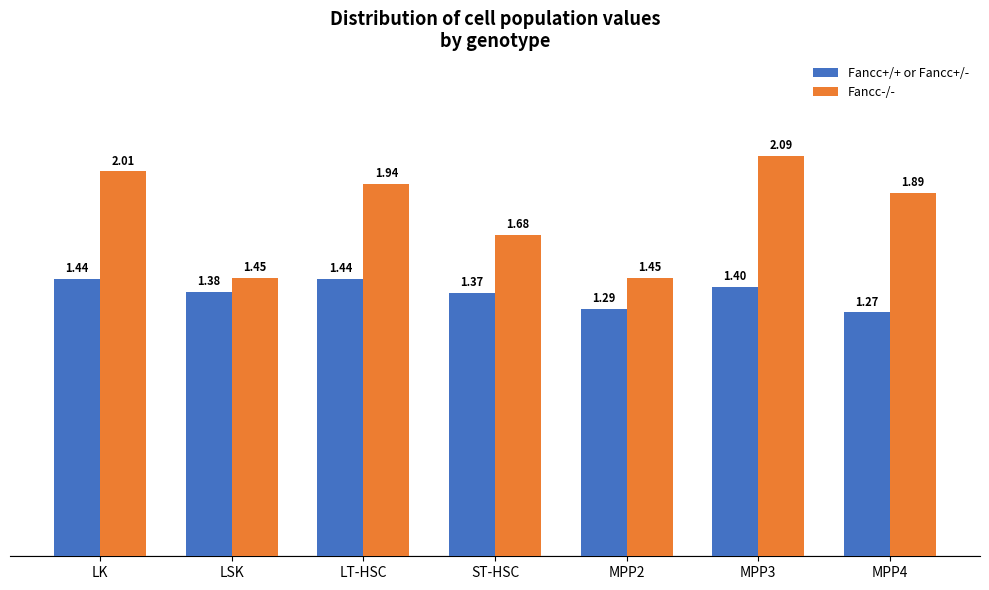

At which label is Fancc+/+ or Fancc+/- closest to 1?

MPP4